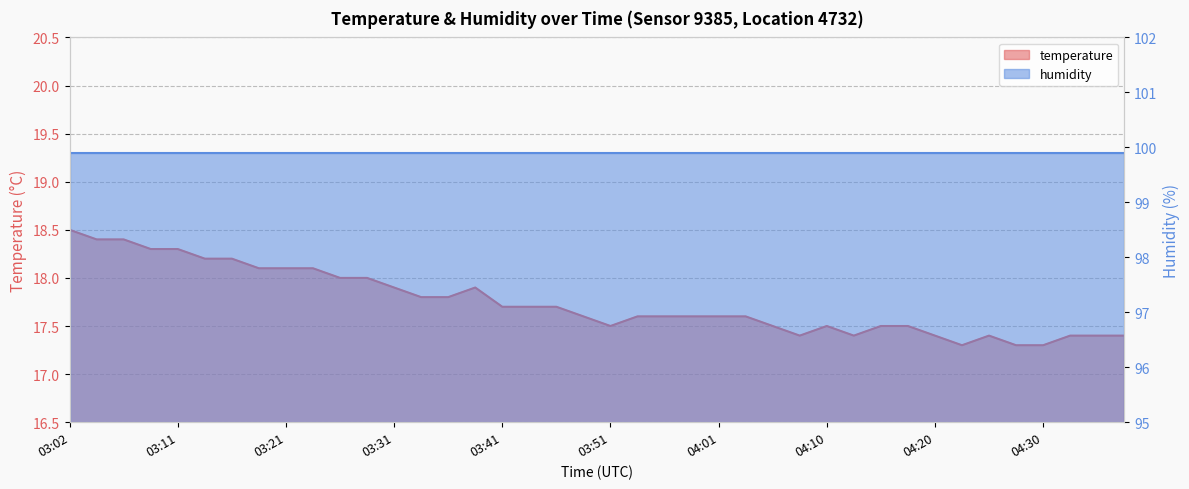

What is the value of the 7th point from the left?

18.2